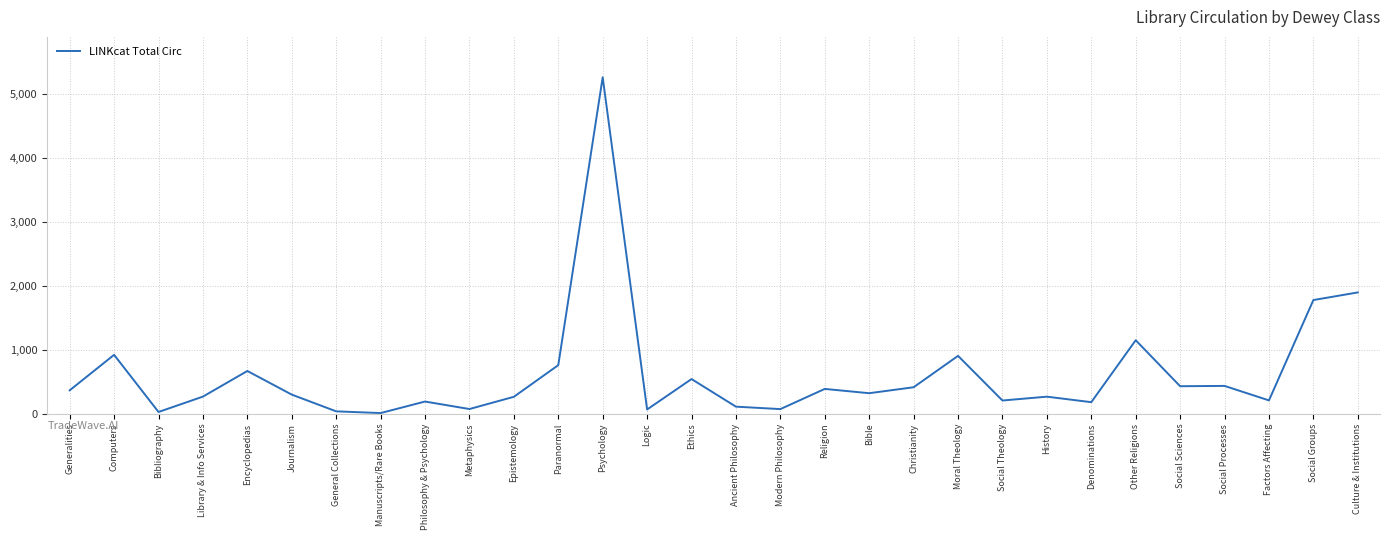

What is the difference between the maximum and minimum values?

5241